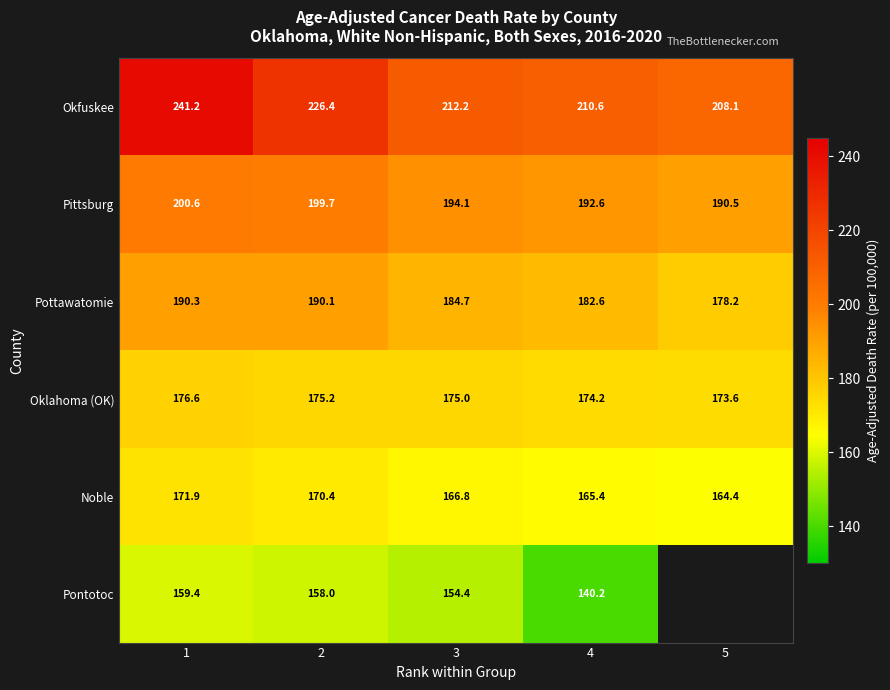

Which has a higher value, 3 or 2?

2